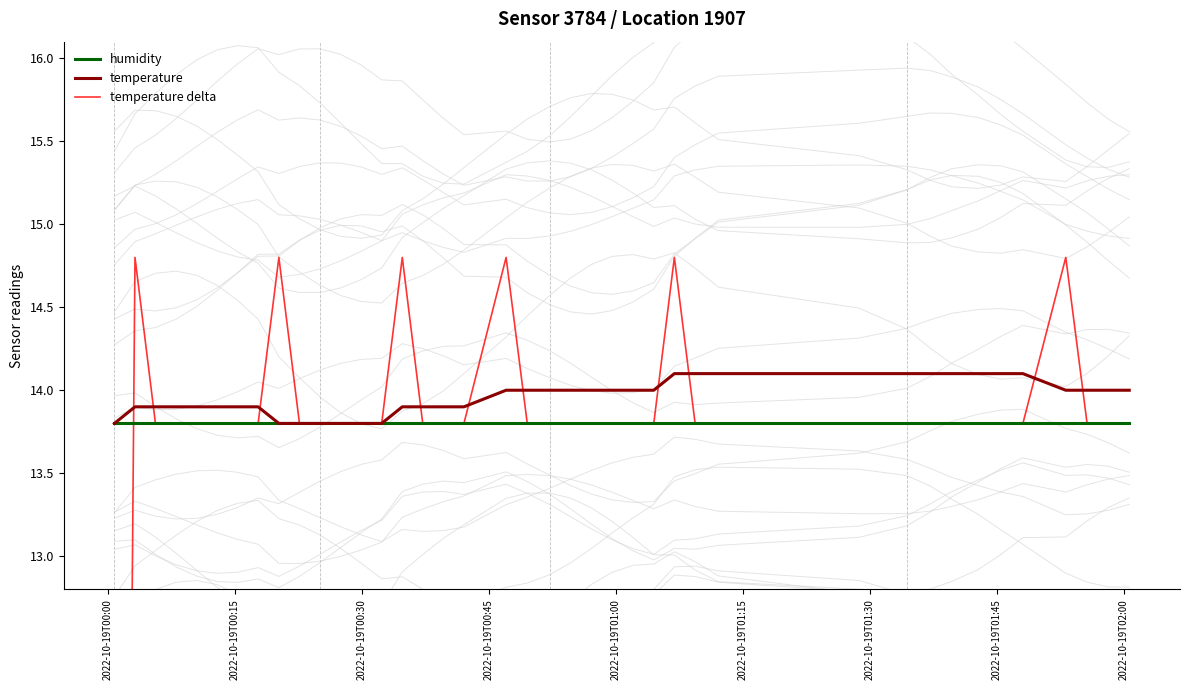

What is the highest value of the humidity series?

13.8